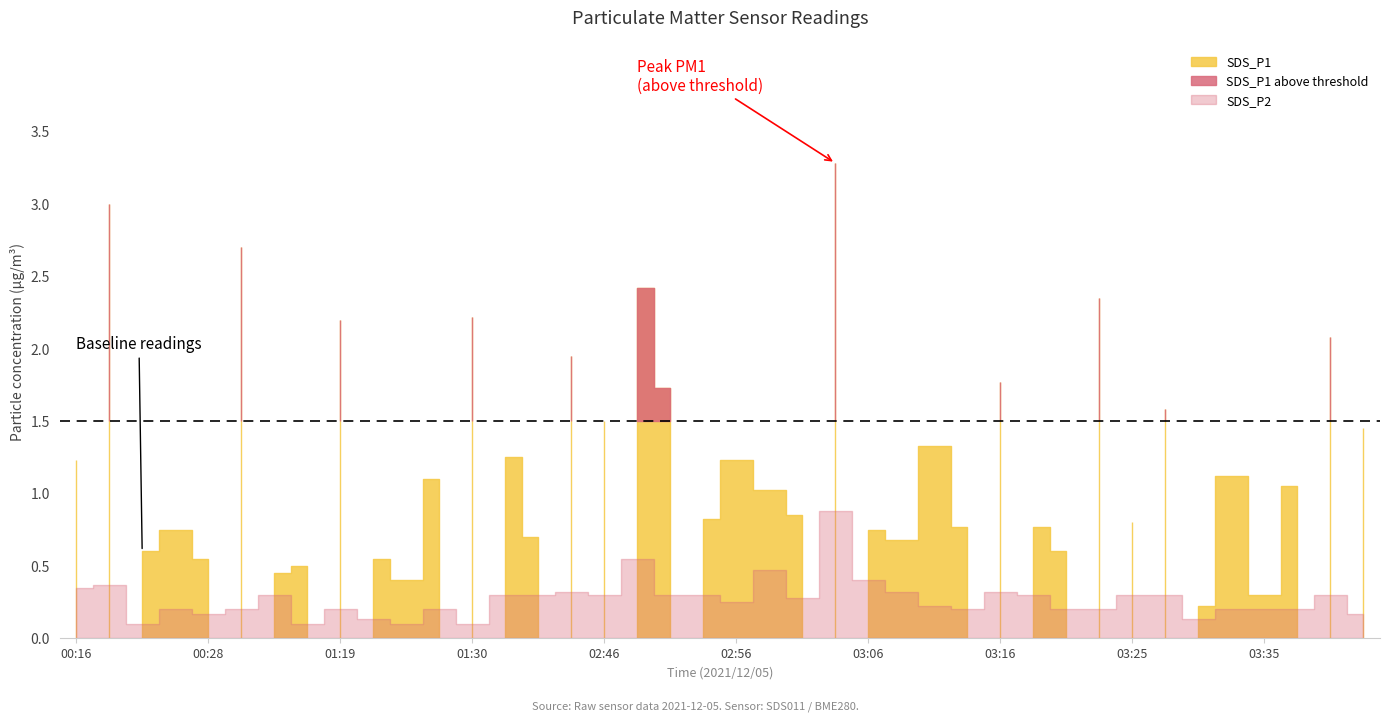

What is the greatest value displayed?

3.3